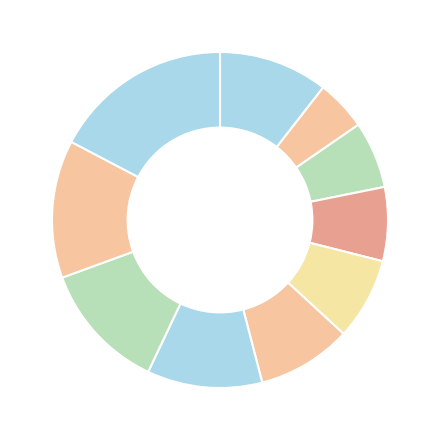

How many slices are in this pie chart?

10